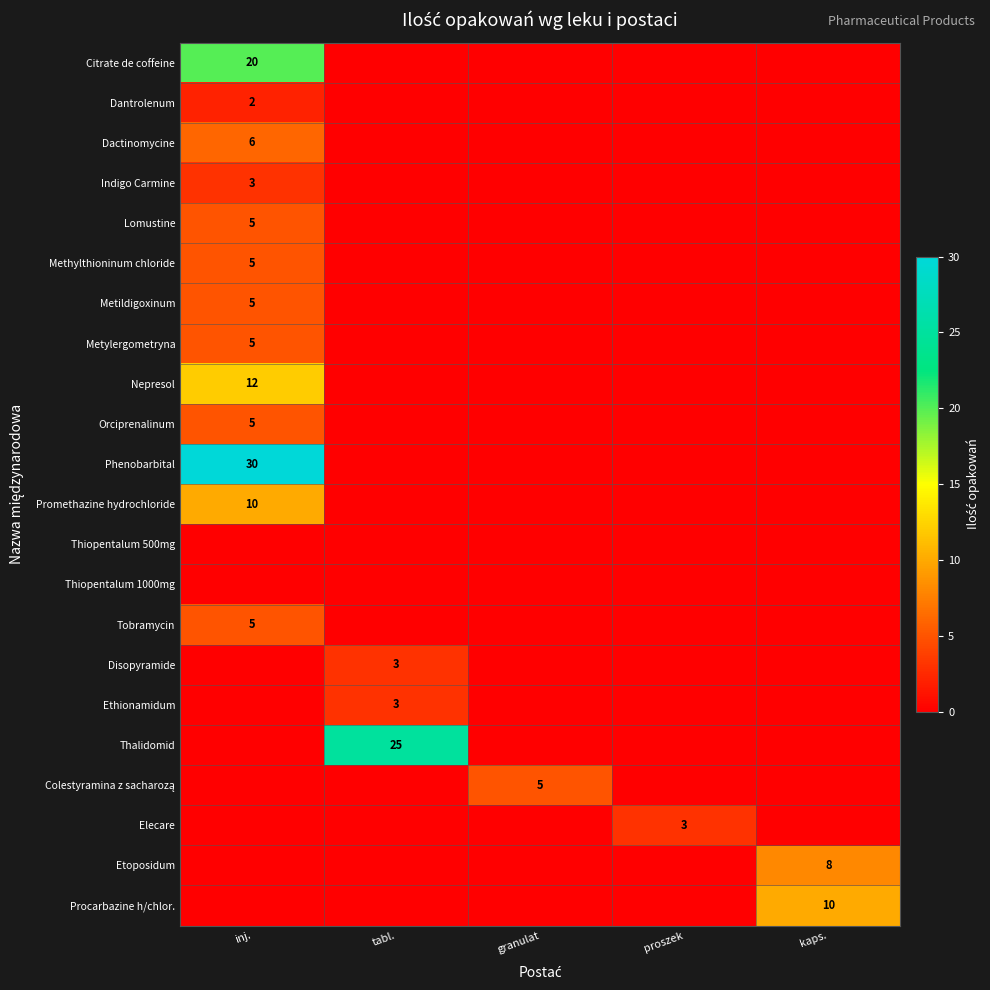

True or false: Citrate de coffeine has a value of 20 at inj..

True